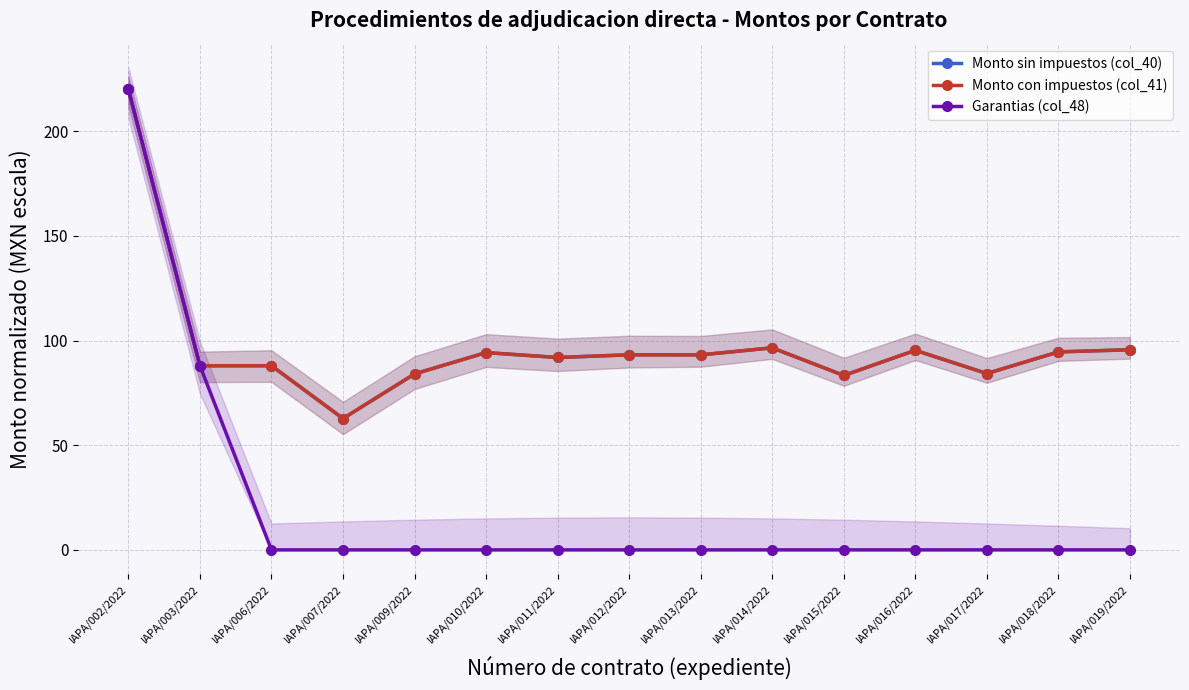

At how many categories does at least one series exceed 206?

1